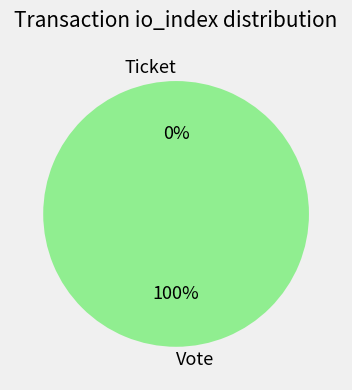

Does any single category account for the majority?

Yes